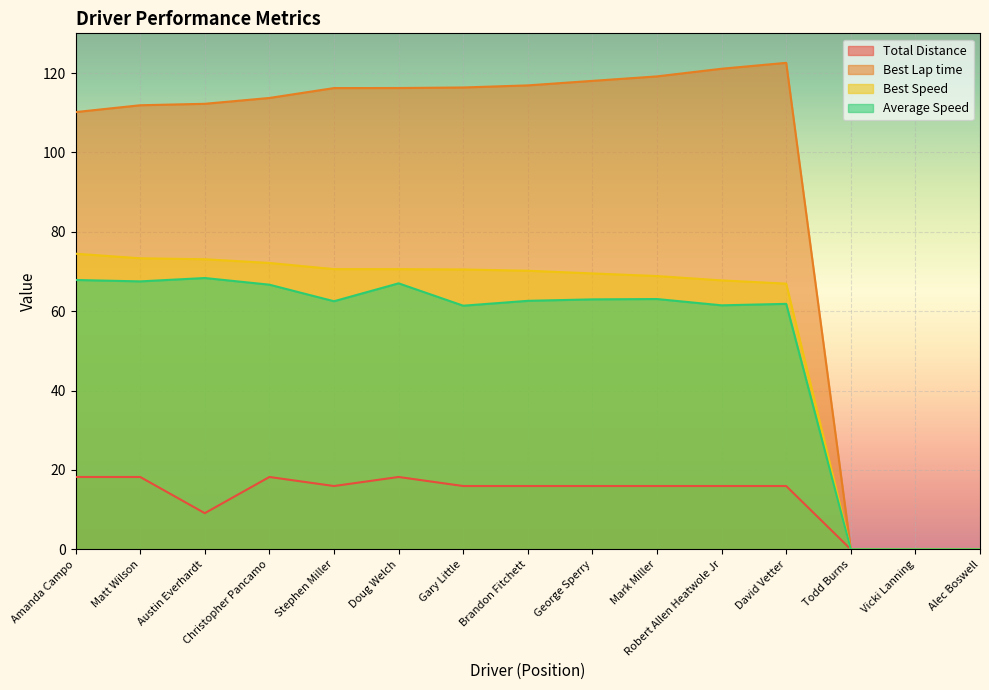

Is the value of Best Lap time at Amanda Campo greater than the value of Average Speed at Matt Wilson?

Yes